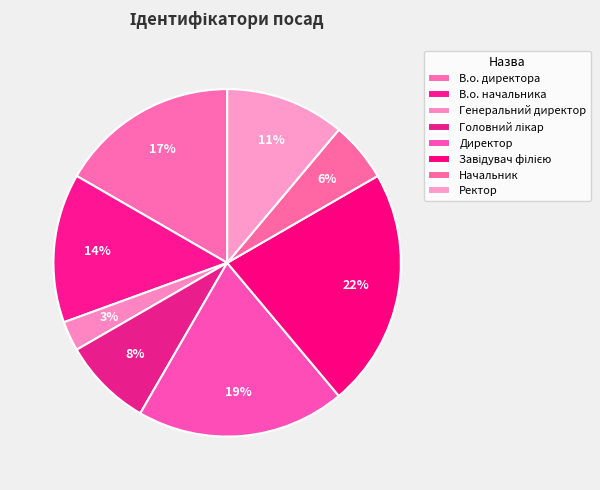

Which category has the smallest portion of the pie?

Генеральний директор